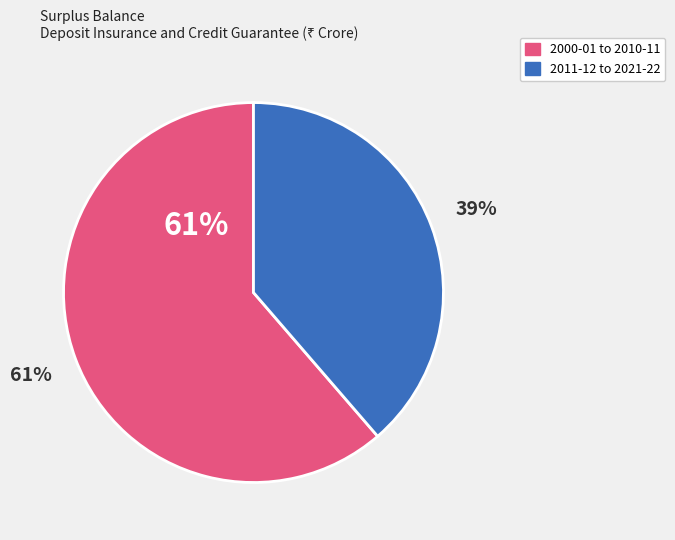

The 2016-17 slice represents 11% of the pie. True or false?

False